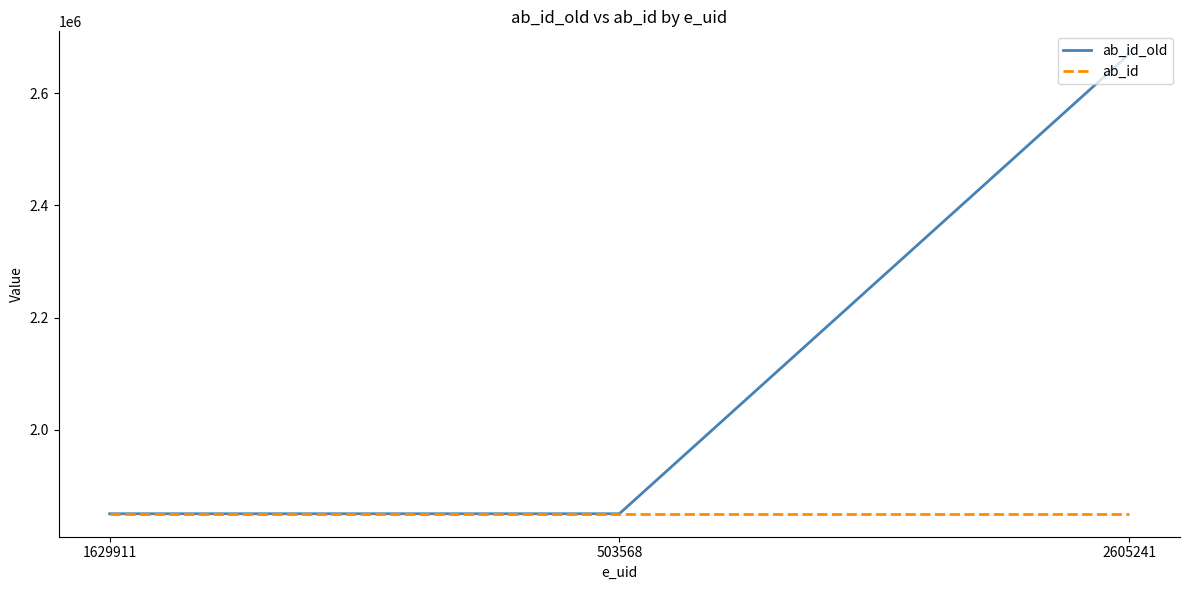

At which category does the chart reach its peak across all series?

2605241